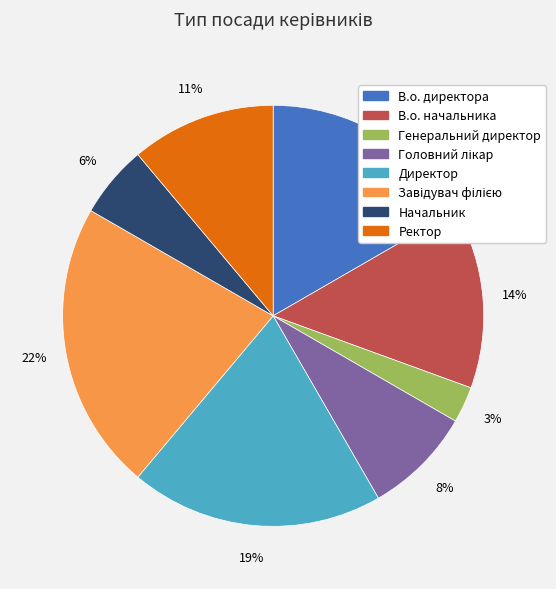

Between Начальник and В.о. начальника, which is larger?

В.о. начальника